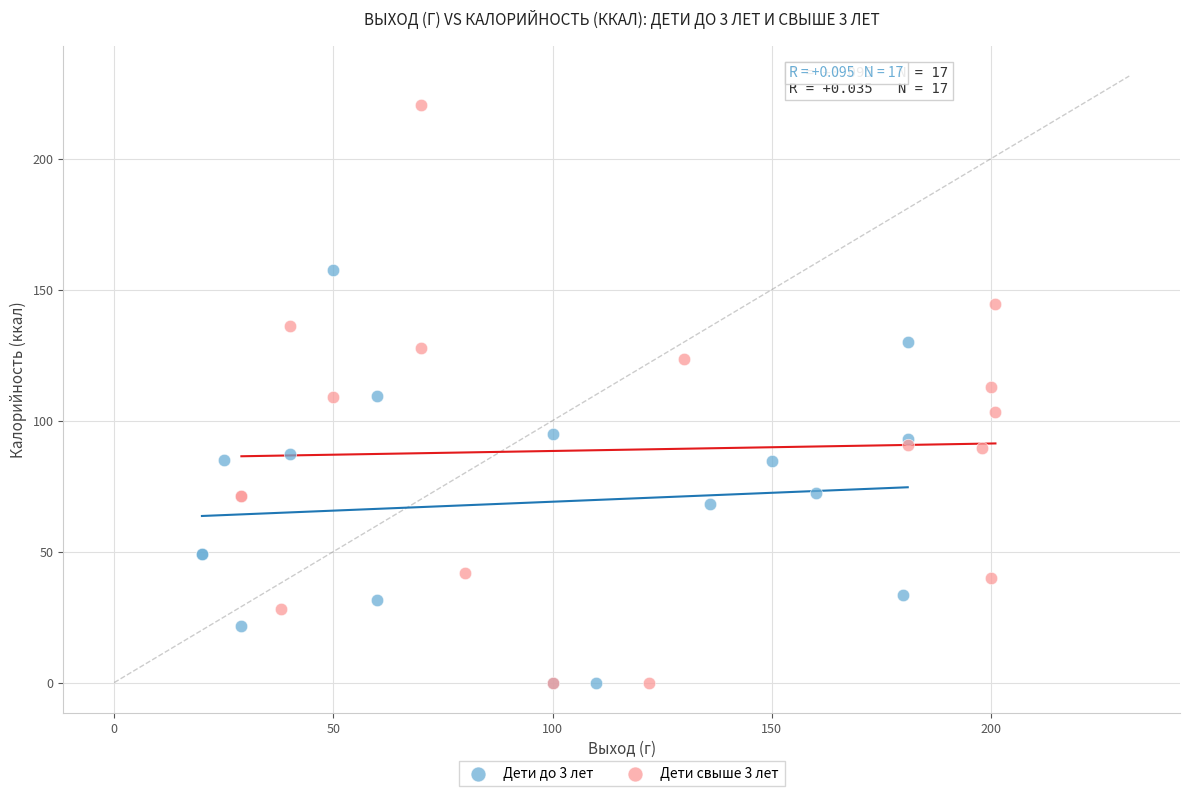

Which series reaches the maximum Y coordinate?

Дети свыше 3 лет